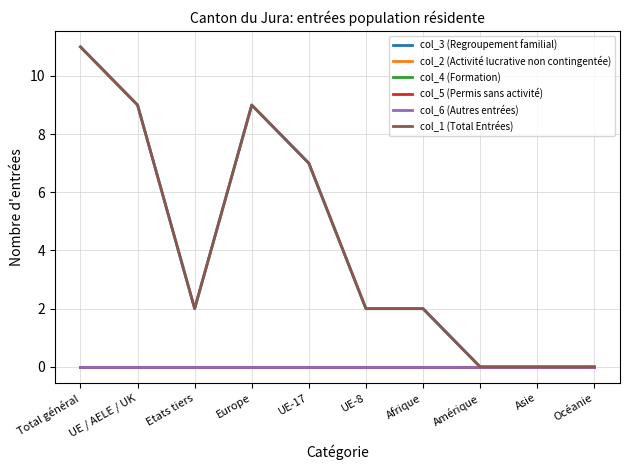

Reading left to right, what are all the values shown in this chart?

col_3 (Regroupement familial): 11	9	2	9	7	2	2	0	0	0
col_2 (Activité lucrative non contingentée): 0	0	0	0	0	0	0	0	0	0
col_4 (Formation): 0	0	0	0	0	0	0	0	0	0
col_5 (Permis sans activité): 0	0	0	0	0	0	0	0	0	0
col_6 (Autres entrées): 0	0	0	0	0	0	0	0	0	0
col_1 (Total Entrées): 11	9	2	9	7	2	2	0	0	0